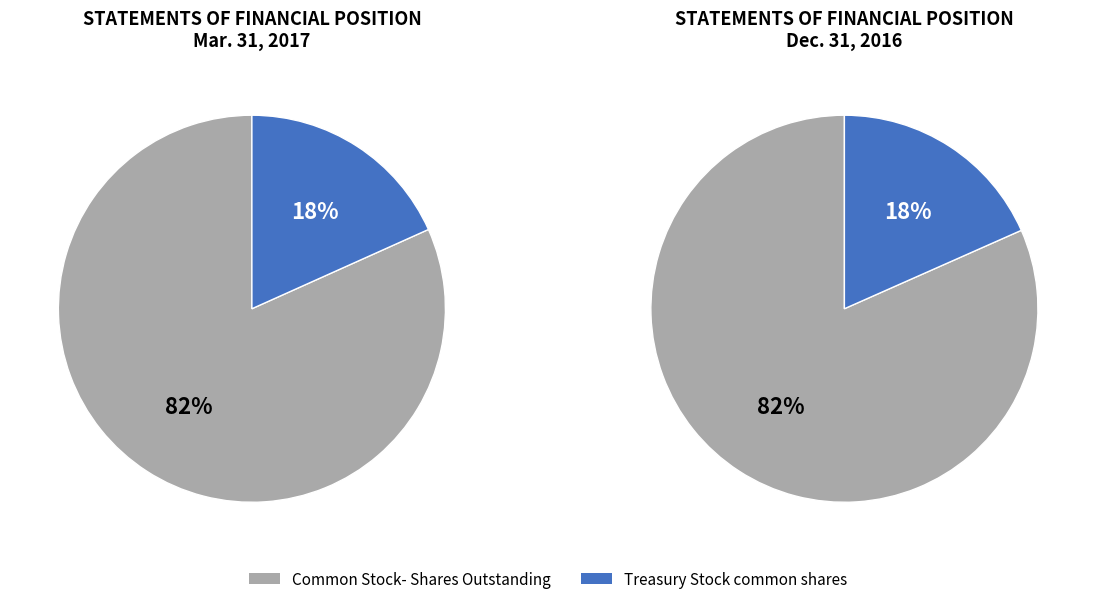

Rank the categories by value from highest to lowest.

Common Stock- Shares Outstanding, Treasury Stock common shares